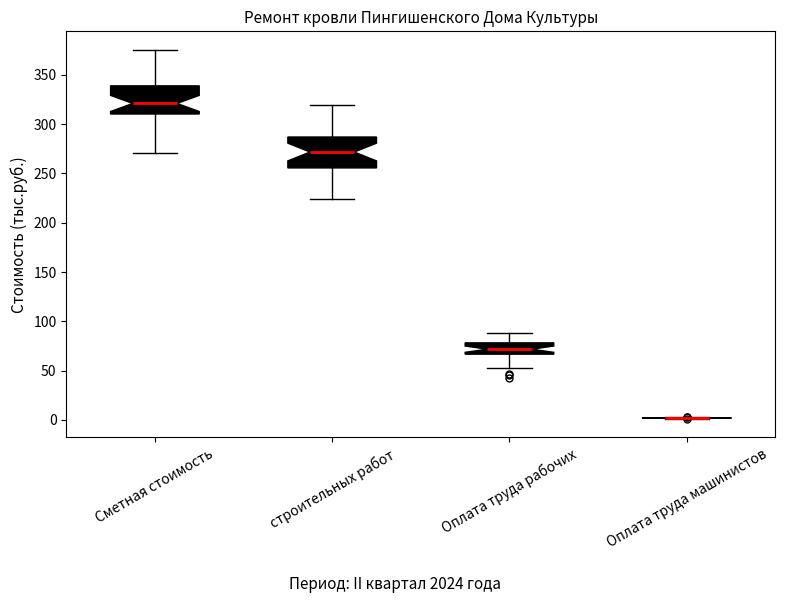

Reading left to right, transcribe this box plot: for each box, give where its median line is, the range the box spans, and where its two whiskers end, as read against the y-axis. The values are not printed on the chart, so give them approximately, as read against the axis.

Сметная стоимость: median 320, box 310 to 340, whiskers 270 to 375
строительных работ: median 270, box 255 to 285, whiskers 225 to 320
Оплата труда рабочих: median 70, box 65 to 80, whiskers 50 to 90
Оплата труда машинистов: box collapsed to a line at 0, whiskers 0 to 5